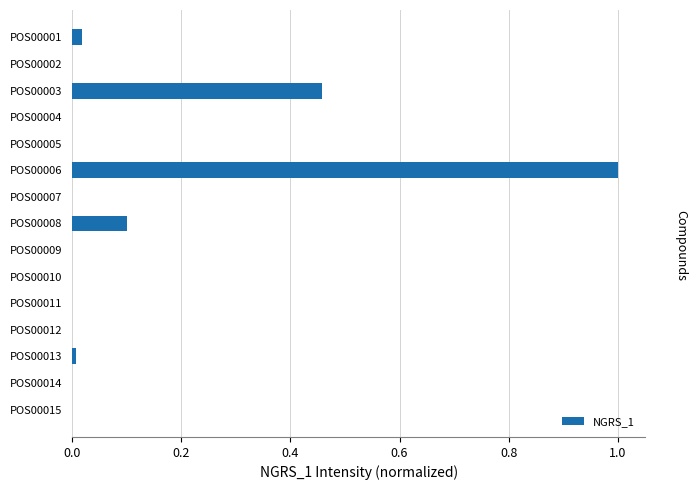

What is the approximate value at POS00006?

1.0